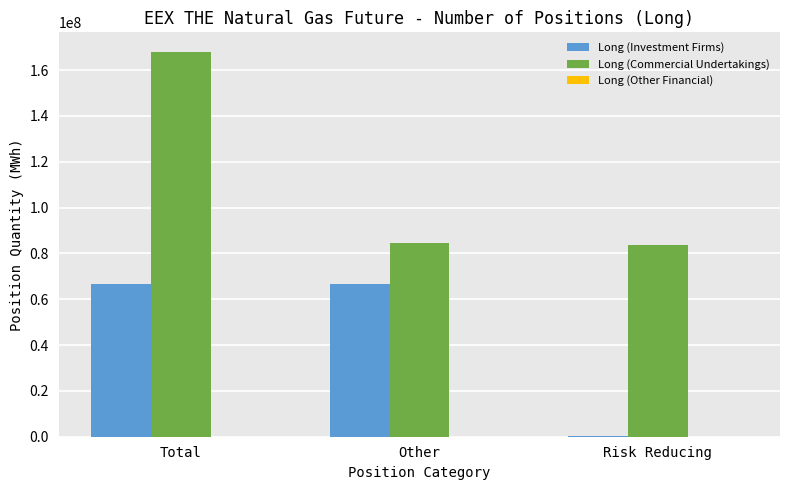

What is the greatest value displayed?

168083801